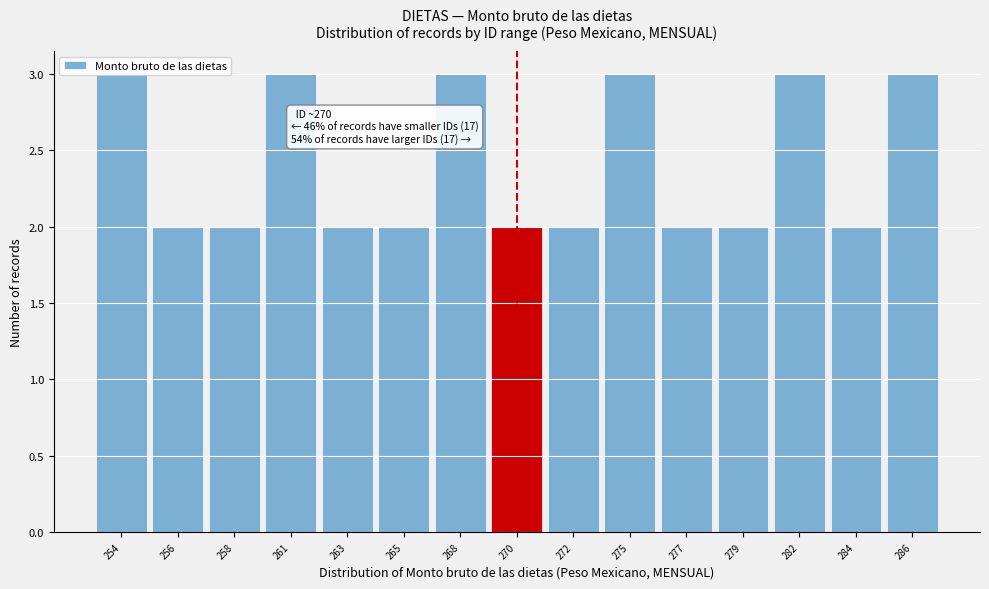

What is the ratio of the value at 261 to the value at 258?

1.5